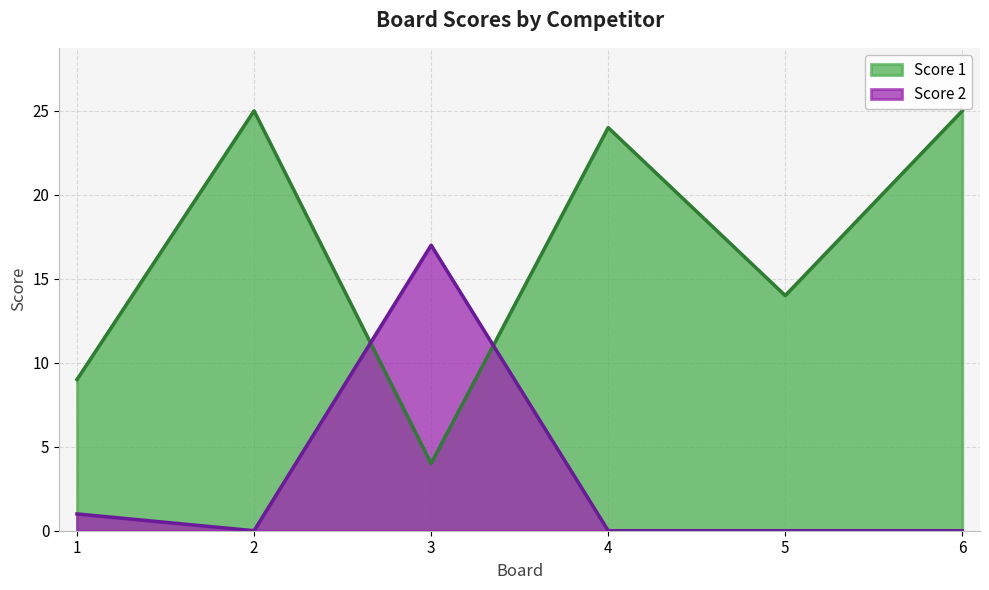

At 5, list the series in order from largest to smallest.

Score 1, Score 2